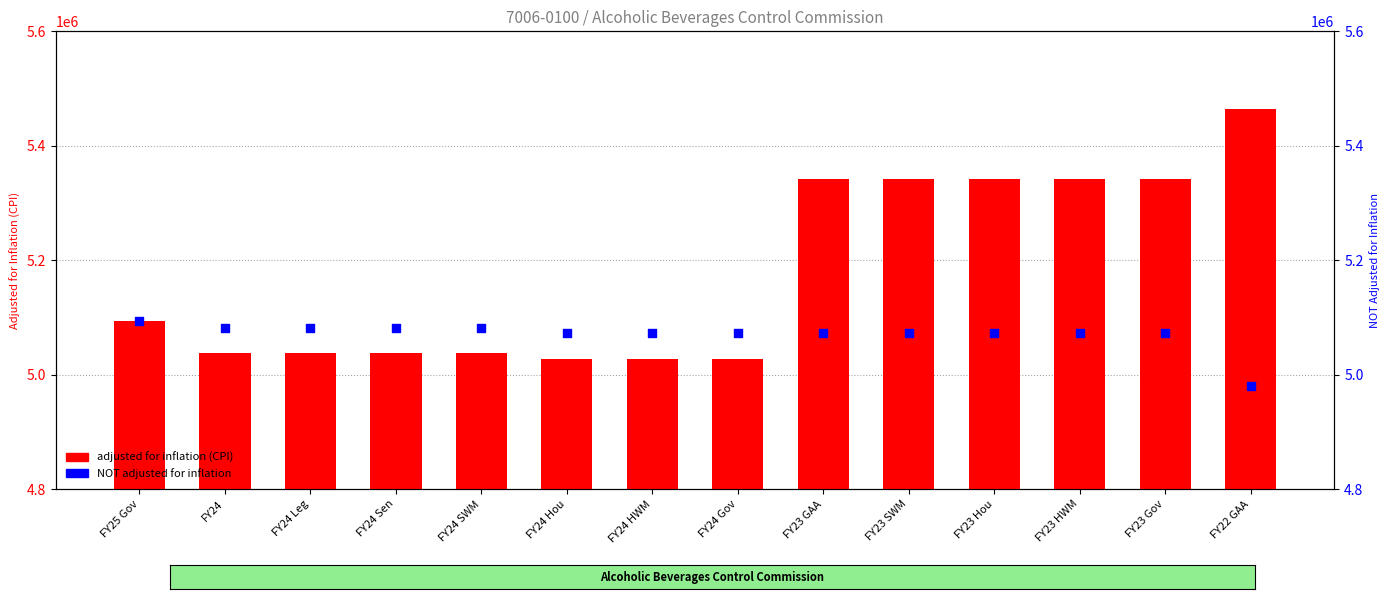

Which series contains the lowest Y value?

NOT adjusted for inflation